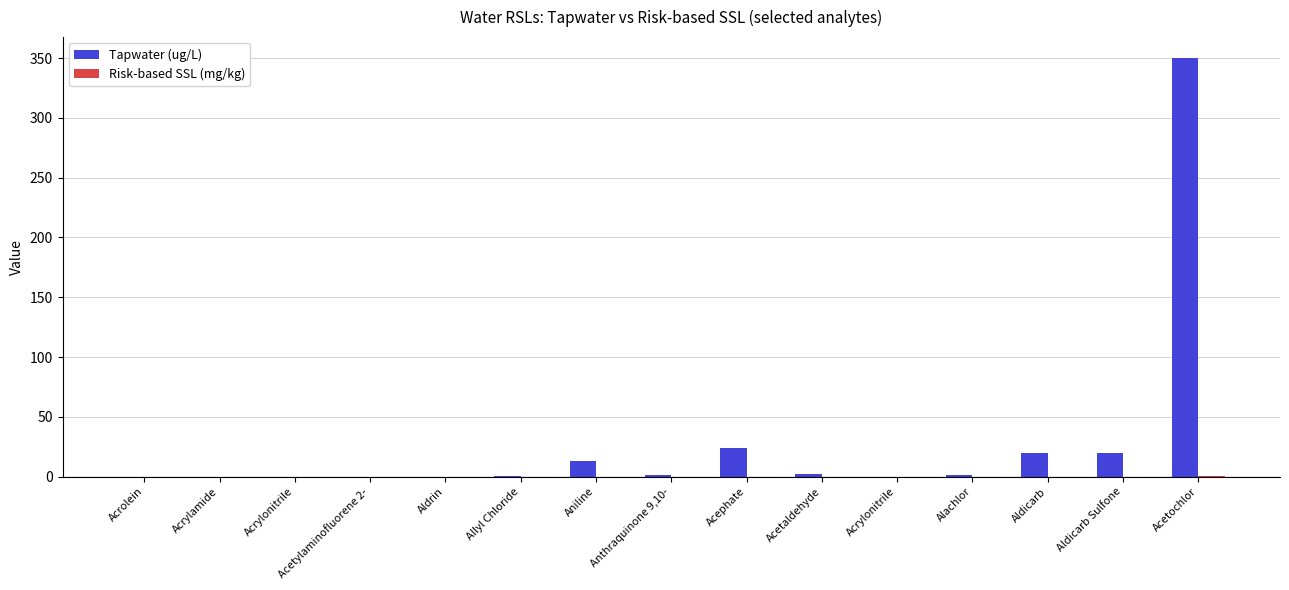

How many categories are shown in the chart?

15